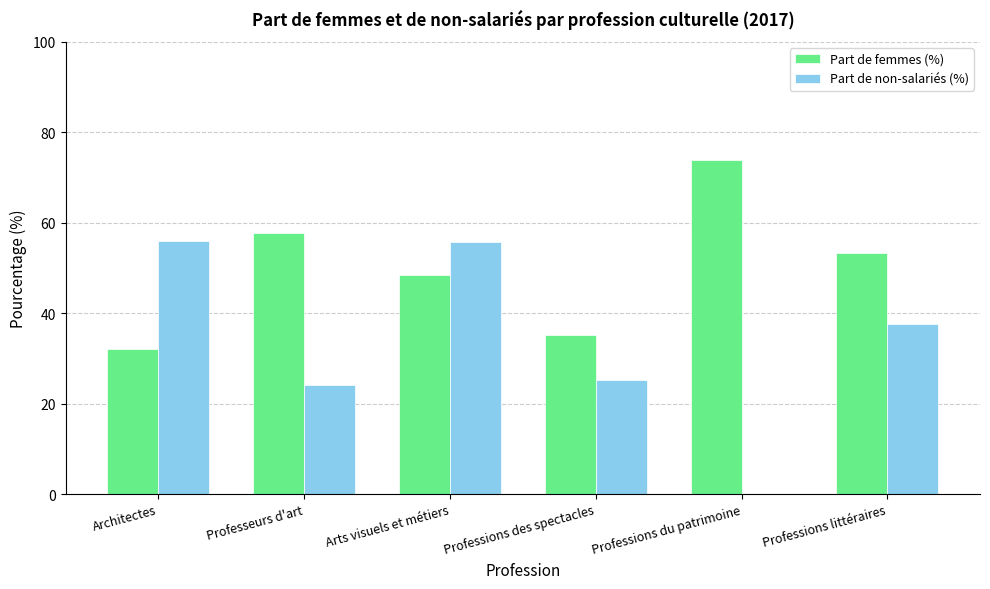

Is it true that Part de femmes (%) equals 56.2 at Architectes?

False